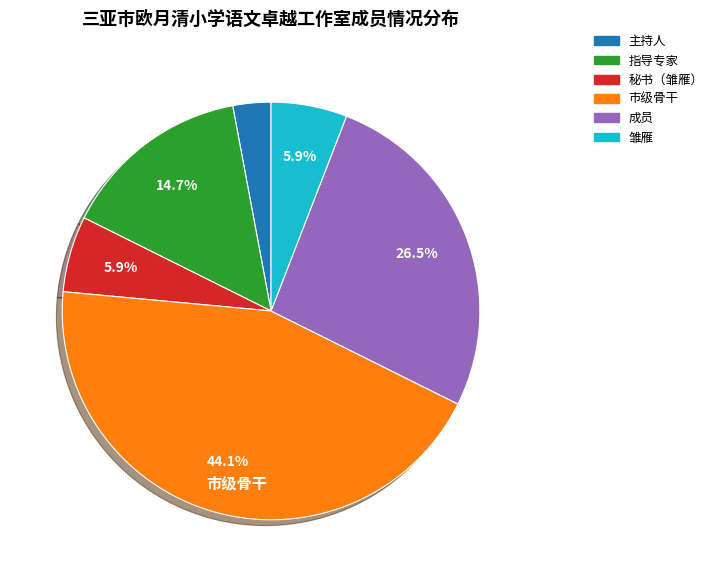

Approximately how many times larger is the value at 秘书（雏雁） compared to 雏雁?

1.0